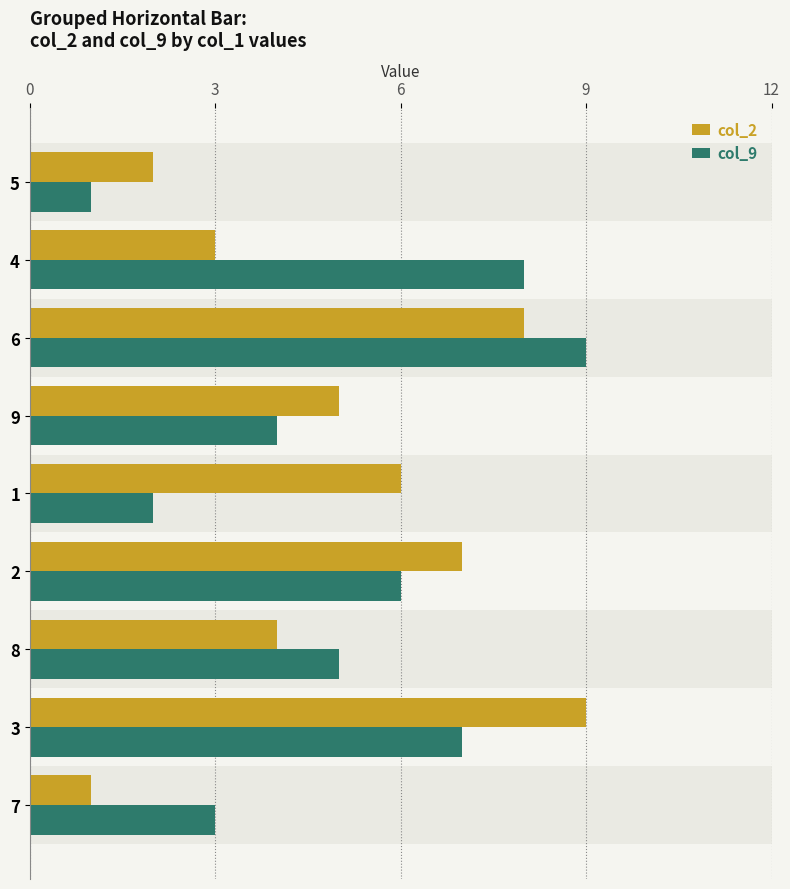

What is the highest value of the col_2 series?

9